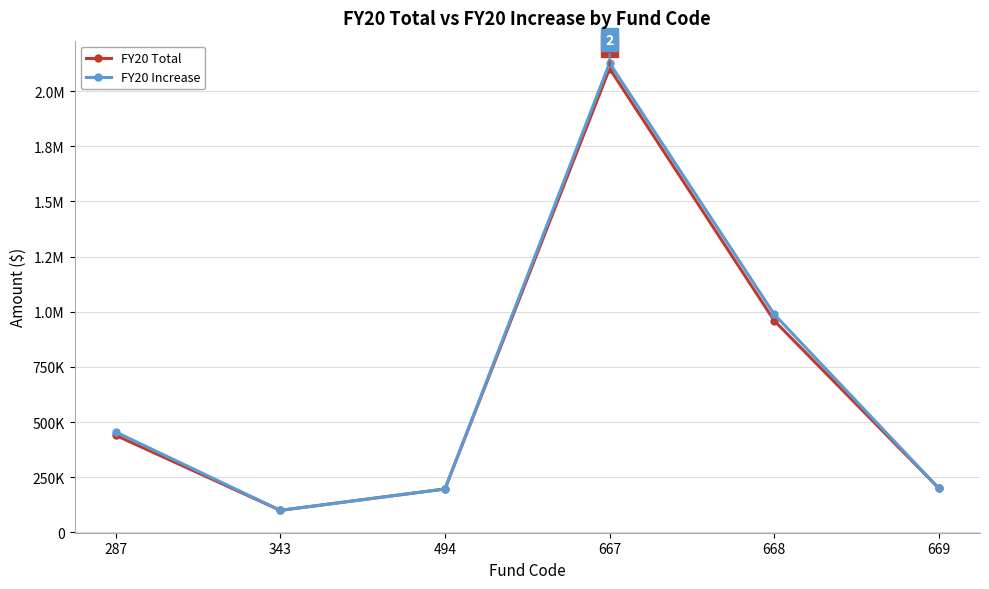

What are all the series names shown in the legend?

FY20 Total, FY20 Increase